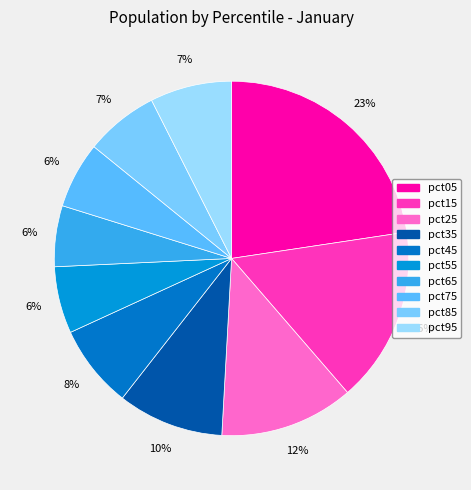

To the nearest percent, what is the difference between the largest and smallest slice percentages?

17%